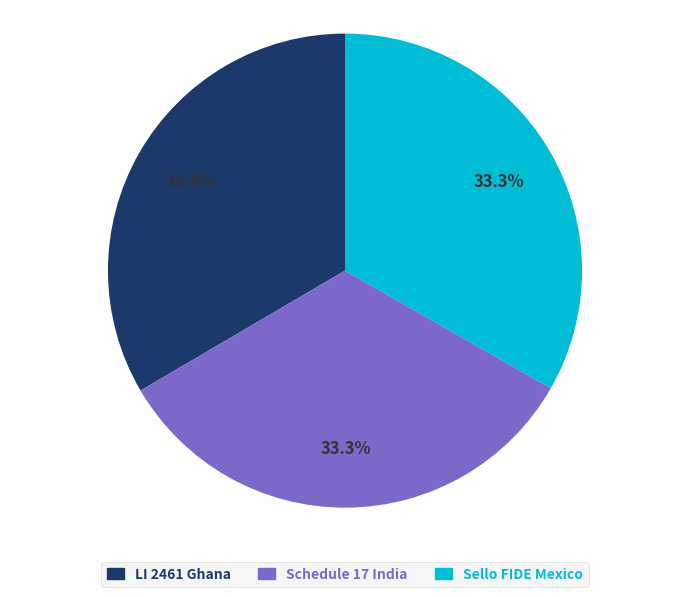

What is the ratio of the value at Schedule 17 India to the value at Sello FIDE Mexico?

1.0